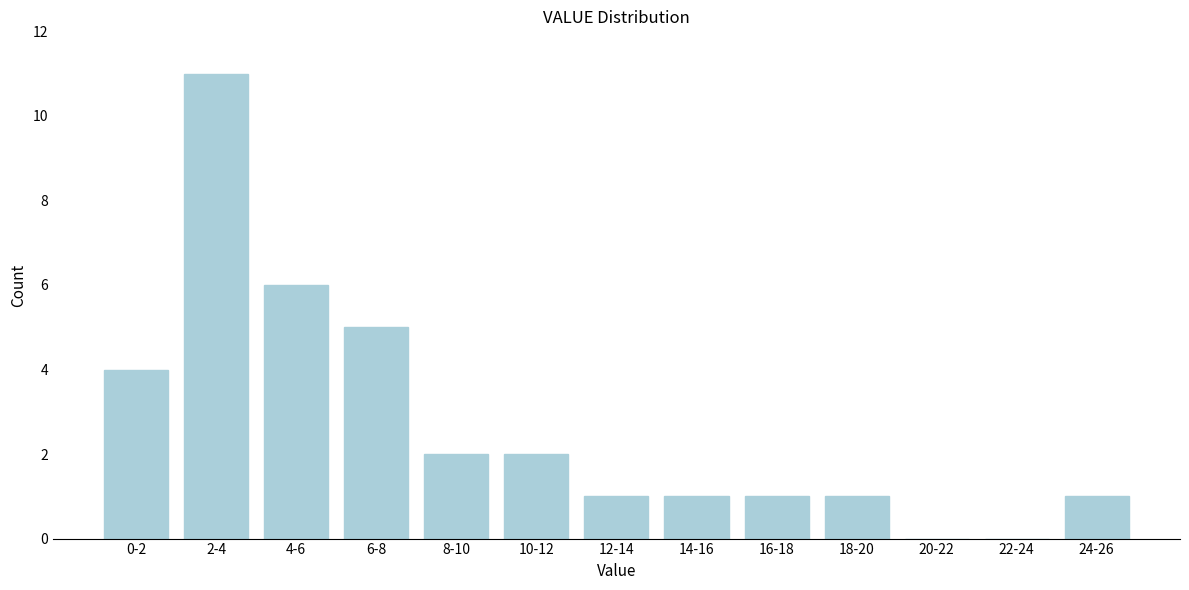

Reading left to right, list all the values displayed in this chart.

0-2=4	2-4=11	4-6=6	6-8=5	8-10=2	10-12=2	12-14=1	14-16=1	16-18=1	18-20=1	20-22=0	22-24=0	24-26=1